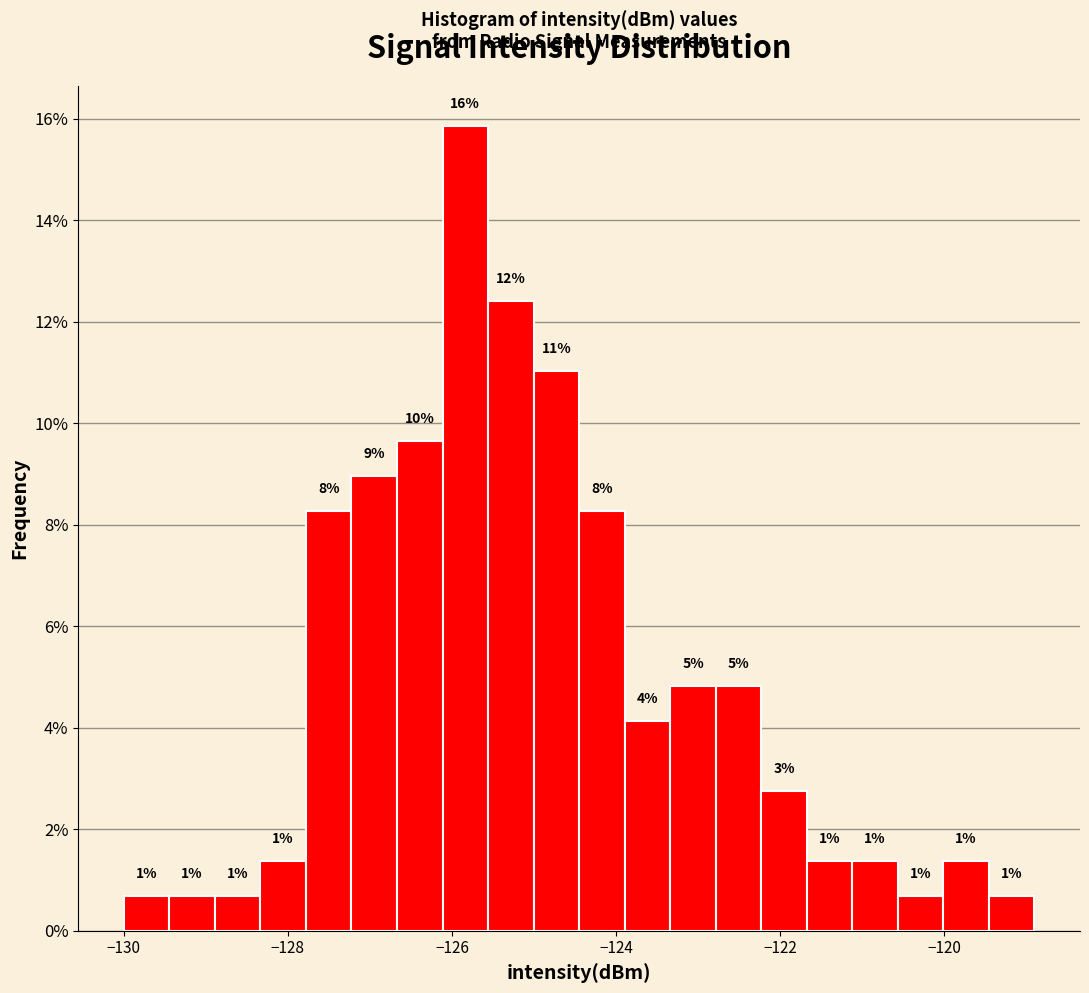

Read against the x-axis, roughly where is the centre of the tallest bar?

-125.8